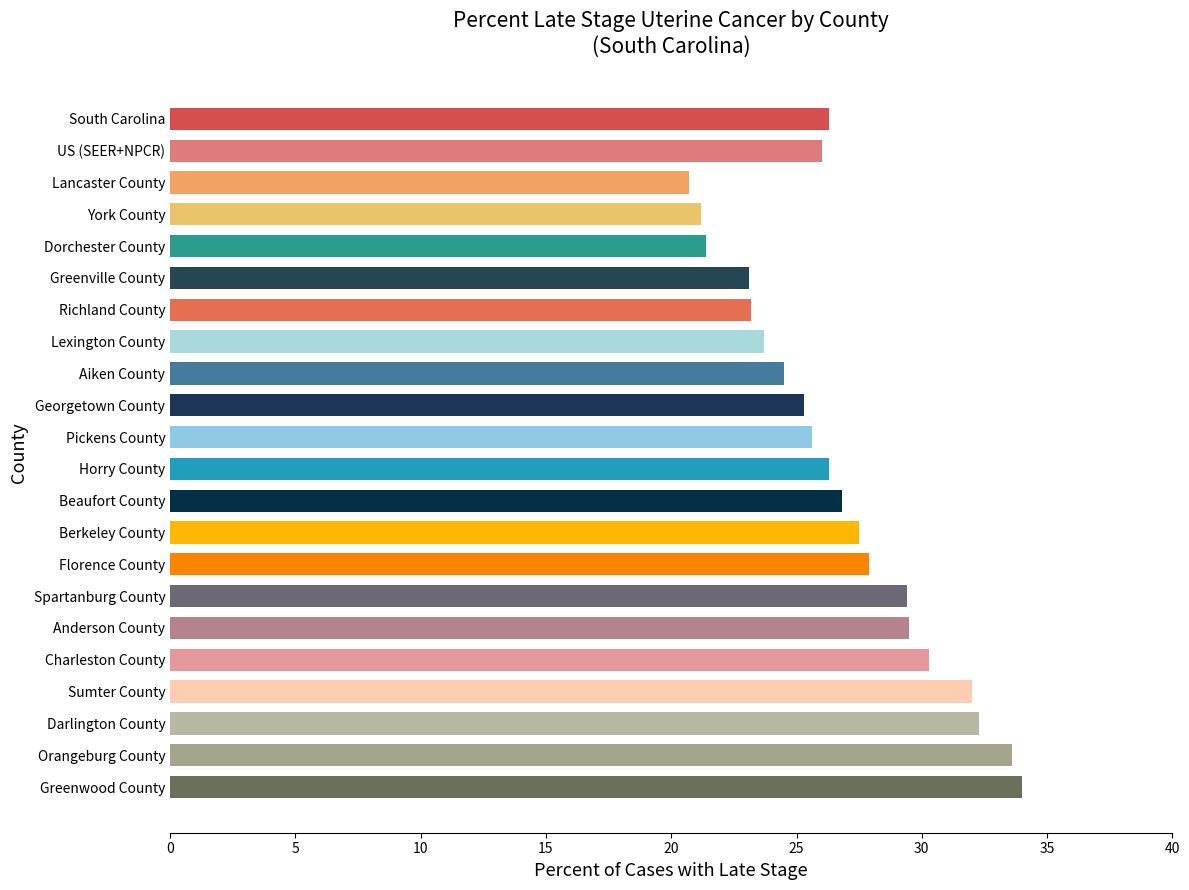

What is the average value?

26.8